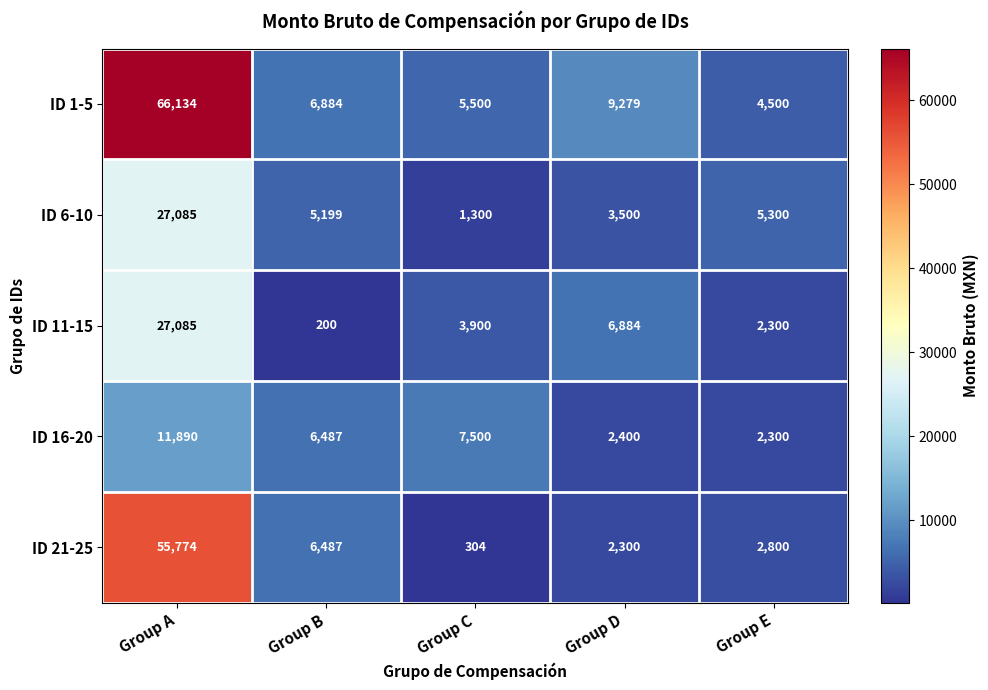

Is it true that ID 21-25 equals 6487 at Group B?

True